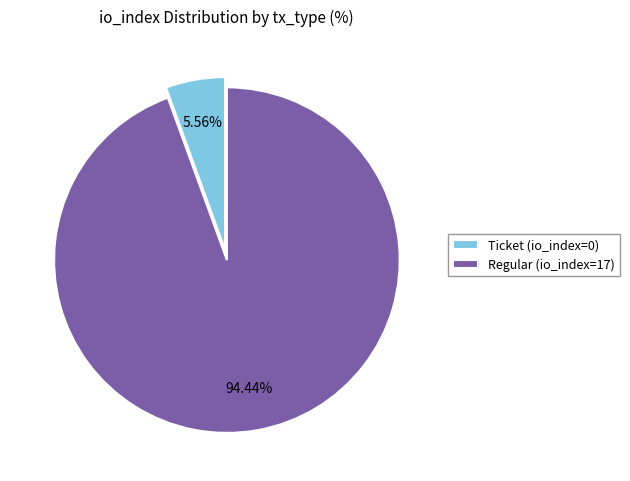

Which has a higher value, Regular (io_index=17) or Ticket (io_index=0)?

Regular (io_index=17)